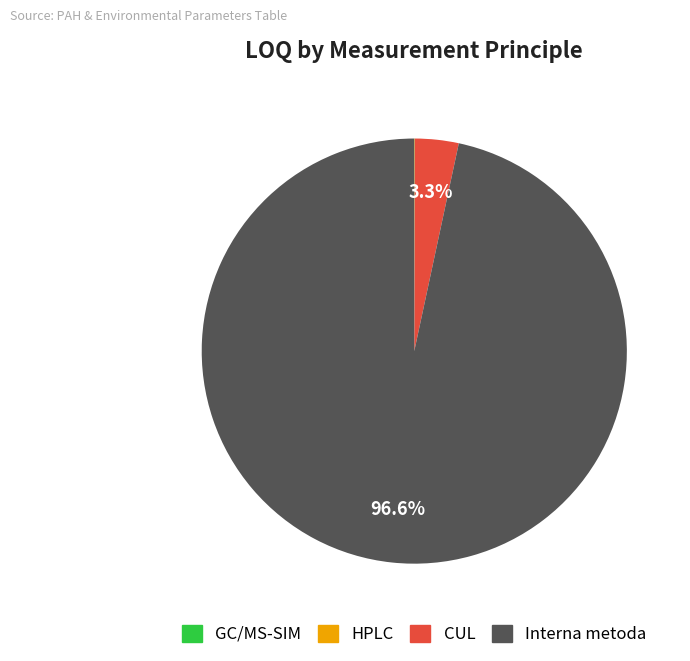

Which category has the biggest portion of the pie?

Interna metoda